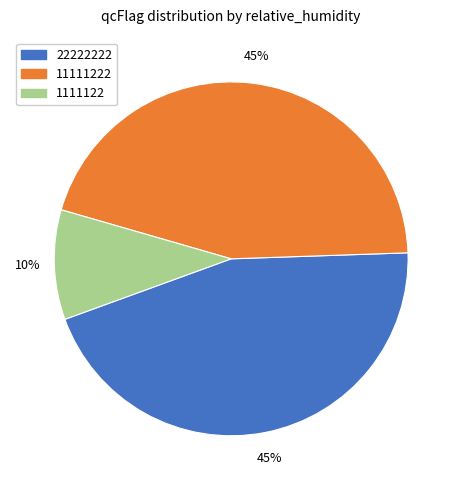

Which slice is the smallest?

1111122